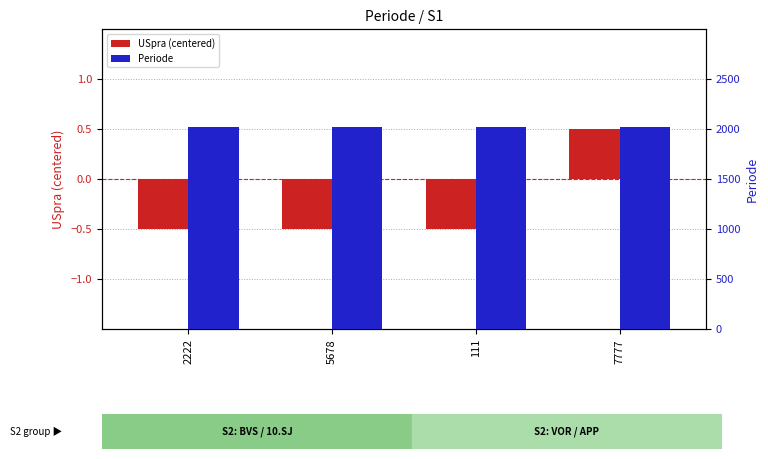

Which category has the lowest value in the Periode series?

2222